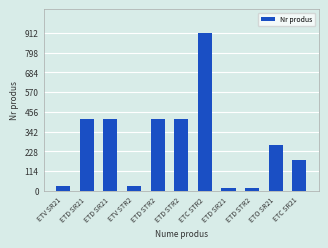

Count the number of data series in this chart.

1